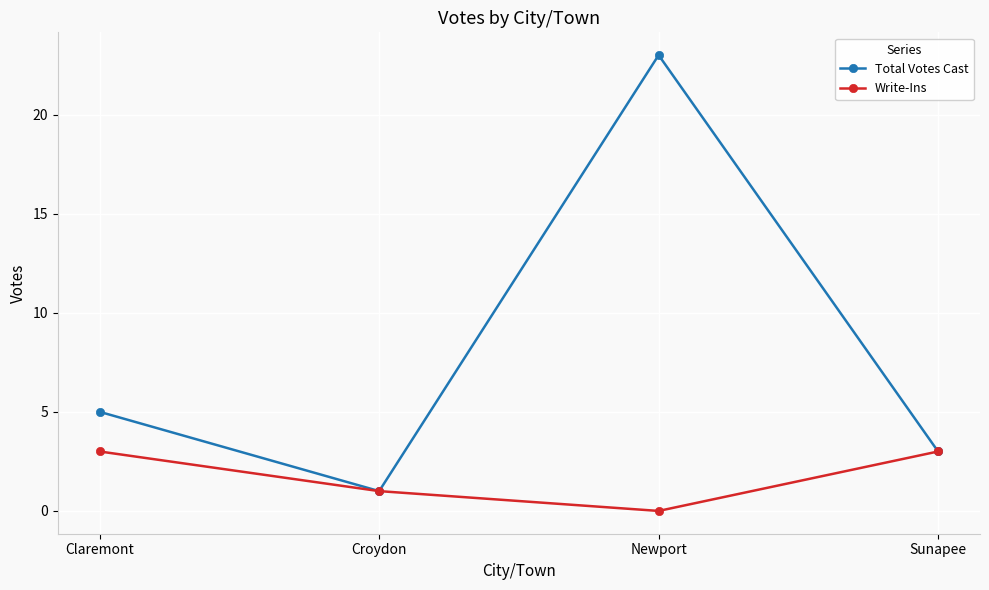

Rank the series at Newport from lowest to highest value.

Write-Ins, Total Votes Cast